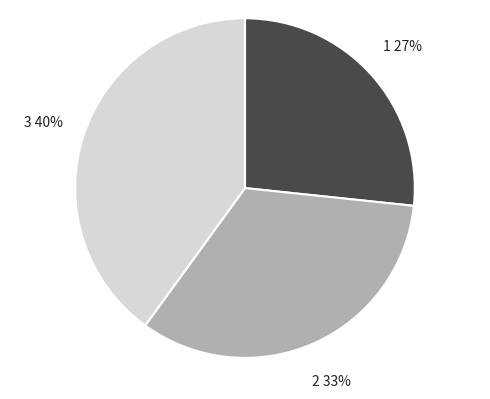

Count the number of slices in the pie.

3